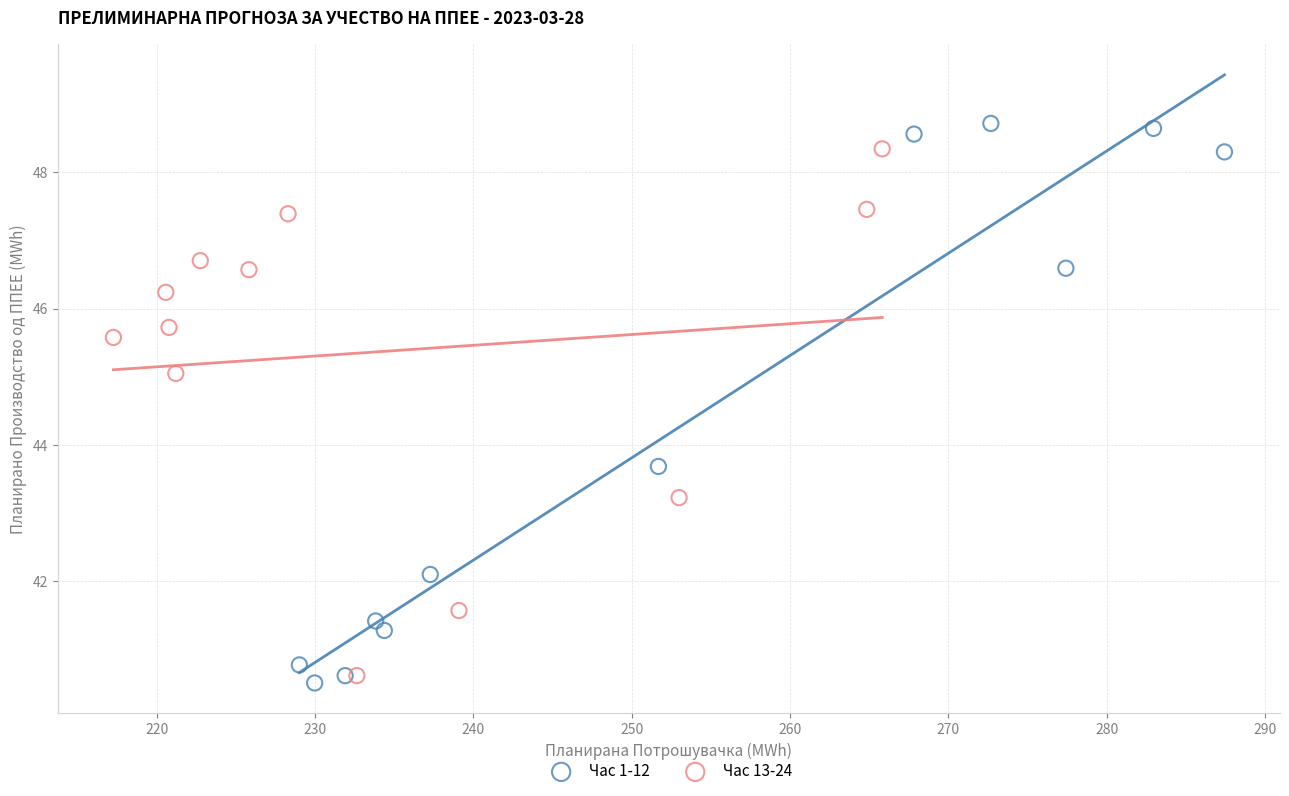

Which series reaches the minimum Y coordinate?

Час 1-12